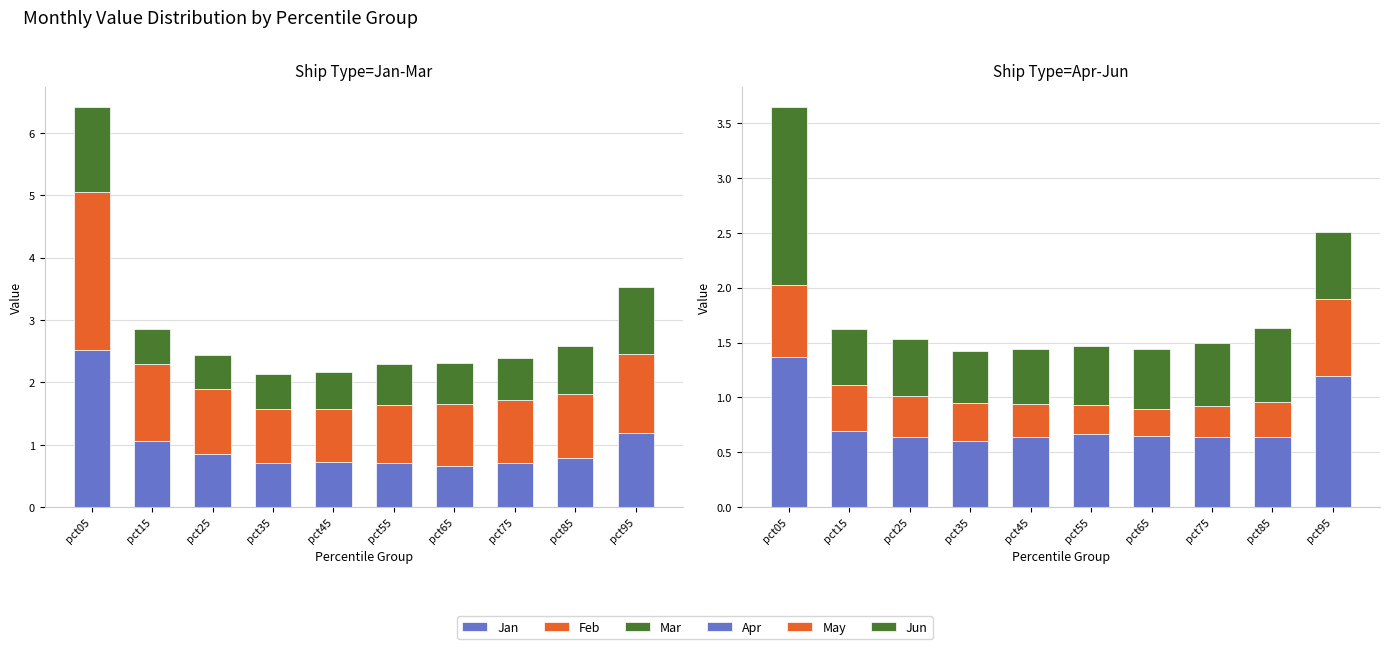

The value of Feb at pct25 is 1.0. True or false?

True